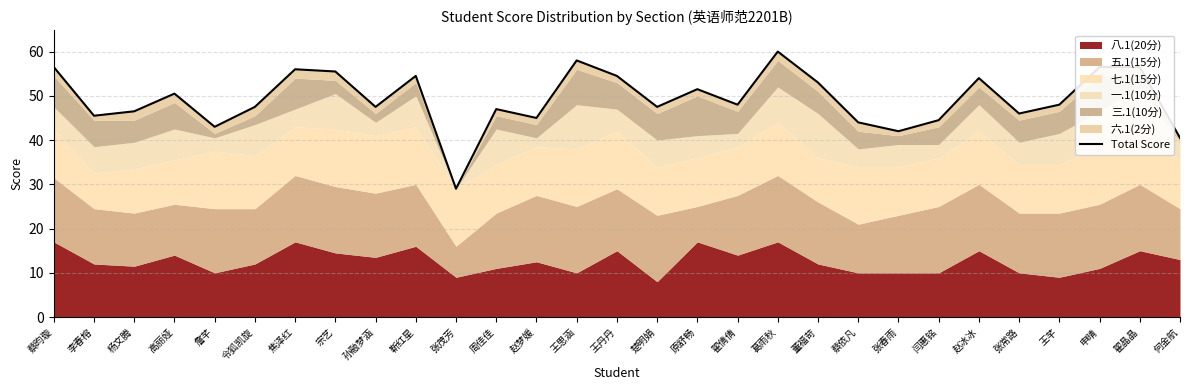

The value at 翟晶晶 is 36.9. True or false?

False